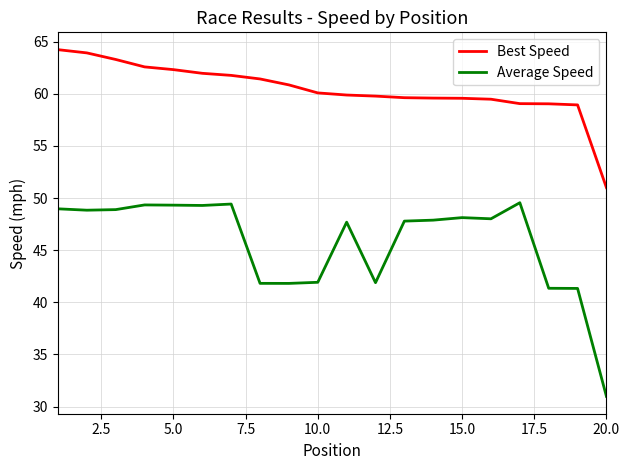

True or false: Best Speed and Average Speed cross at least once.

False